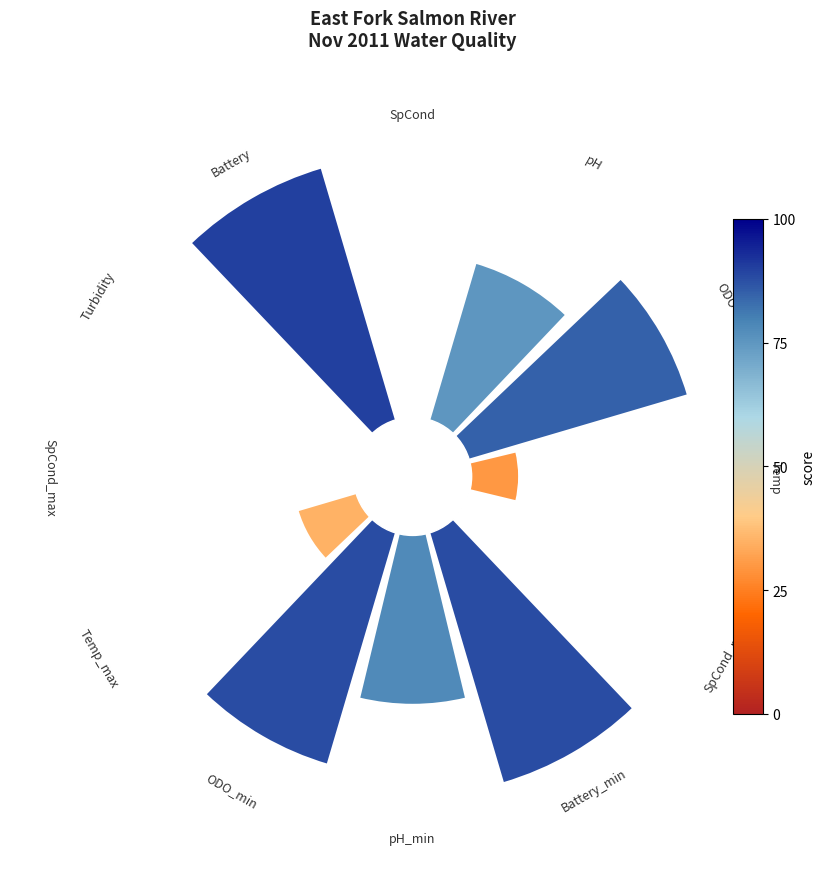

Is 8 the majority of the pie?

No